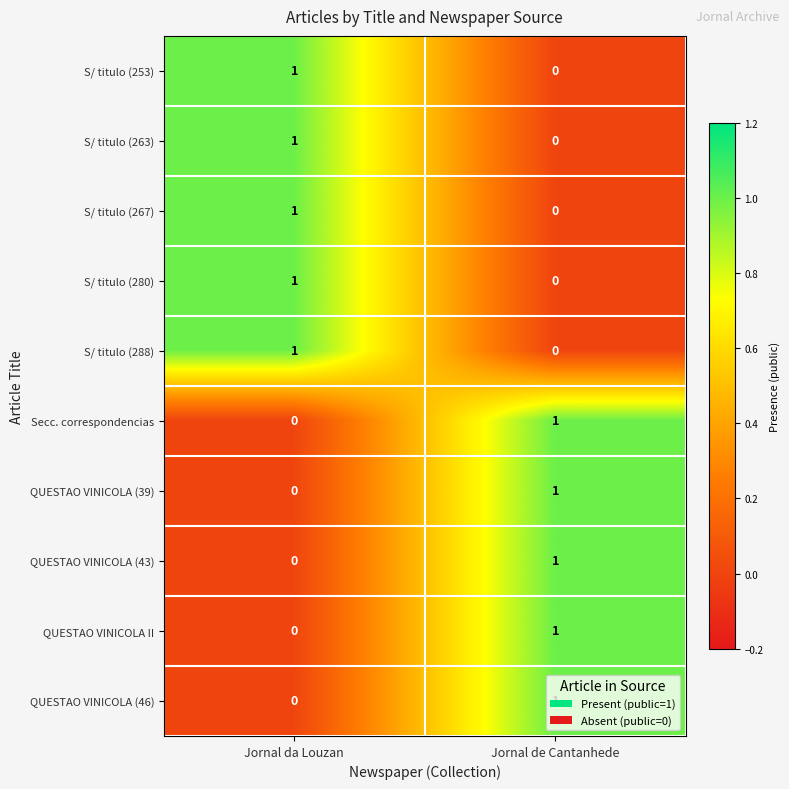

The S/ titulo (280) series shows 0 at Jornal de Cantanhede. True or false?

True